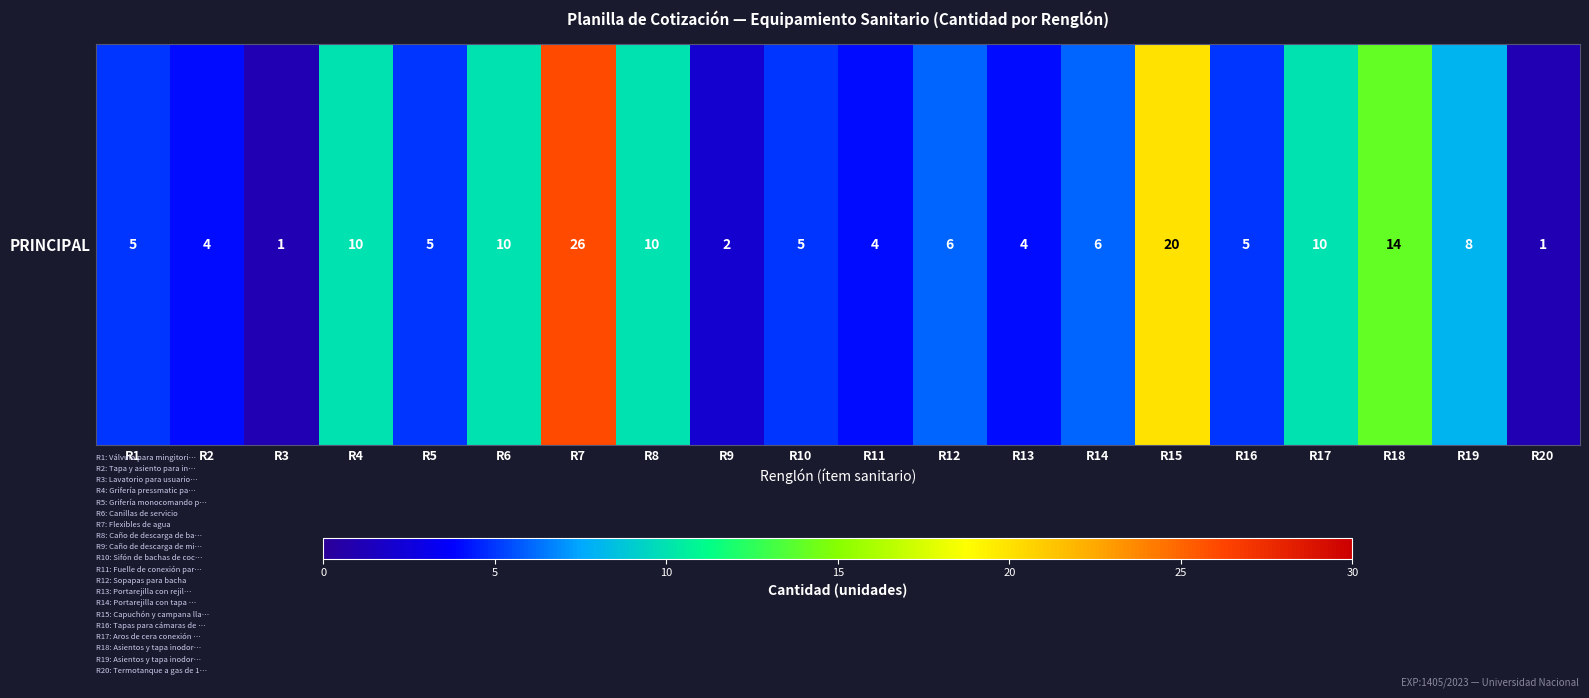

Which category has the highest value across all series?

R7